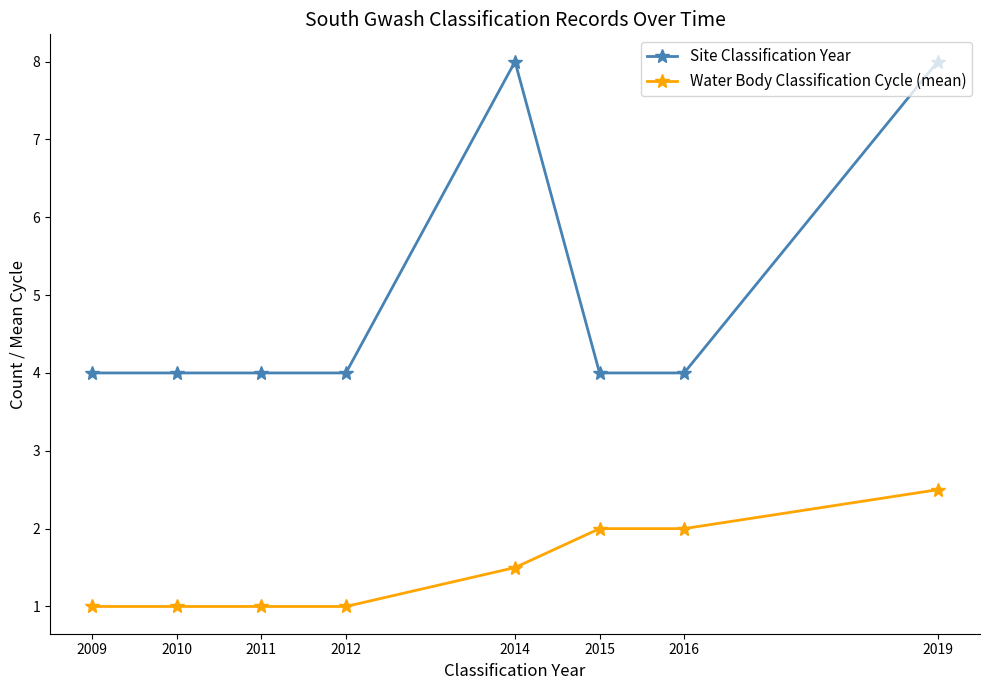

True or false: Site Classification Year and Water Body Classification Cycle (mean) intersect in this chart.

False